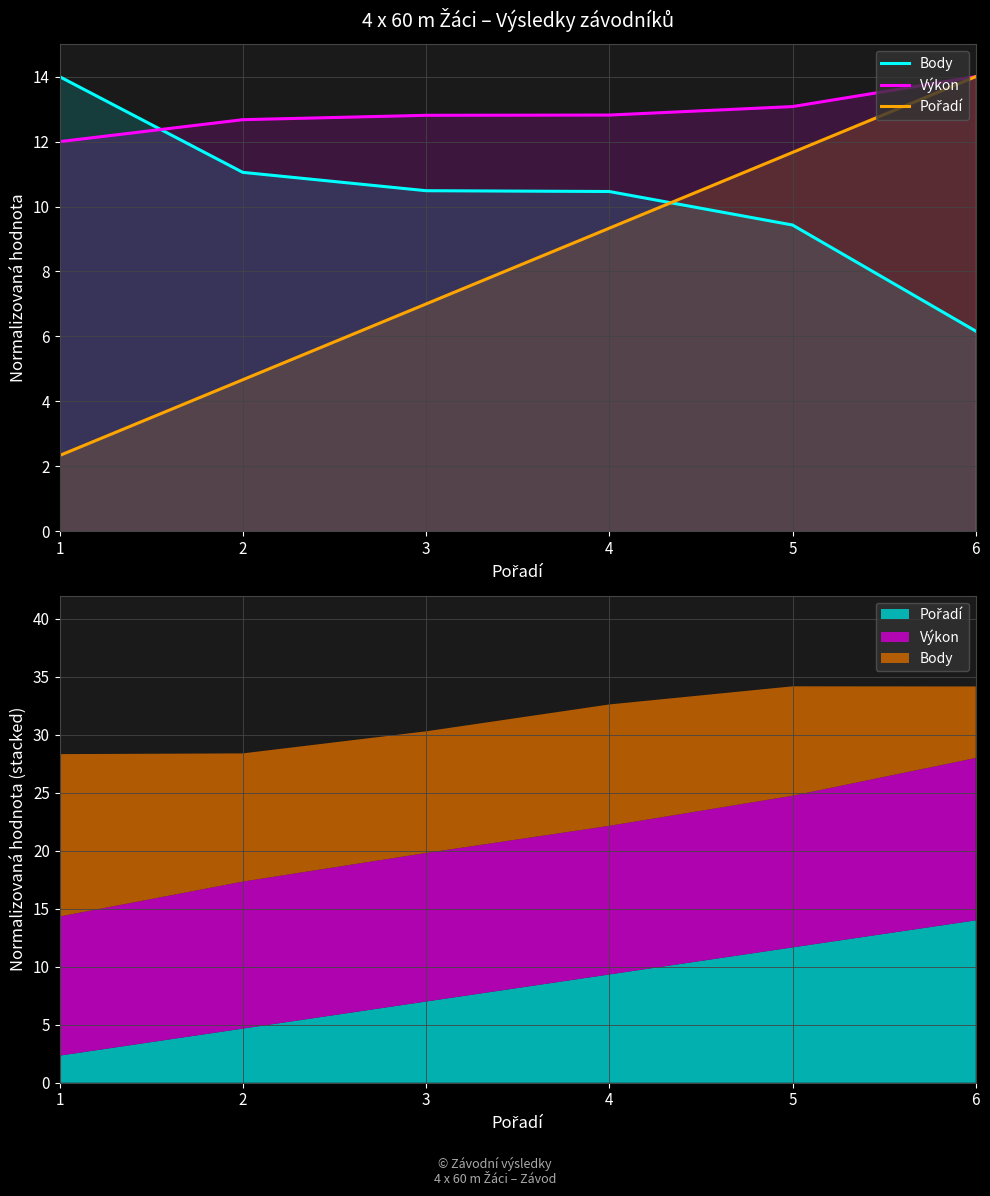

True or false: Výkon has more than 0 points higher than both neighbors.

False